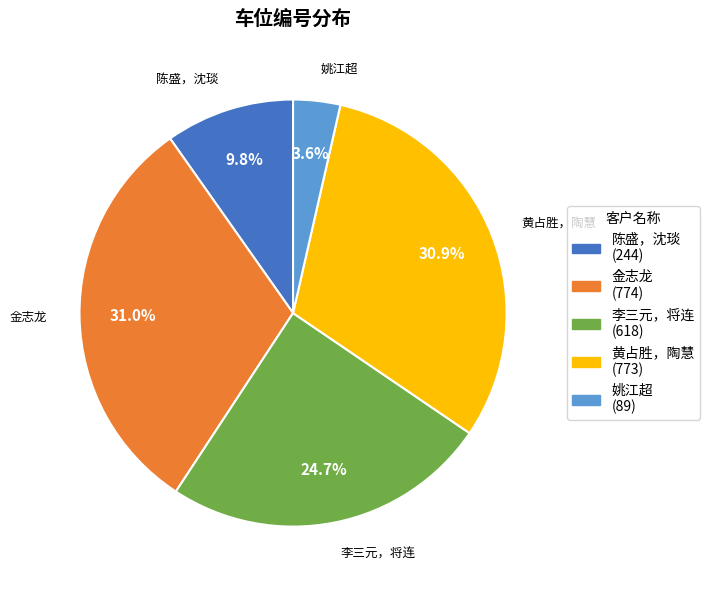

What is the smallest slice in the pie chart?

姚江超